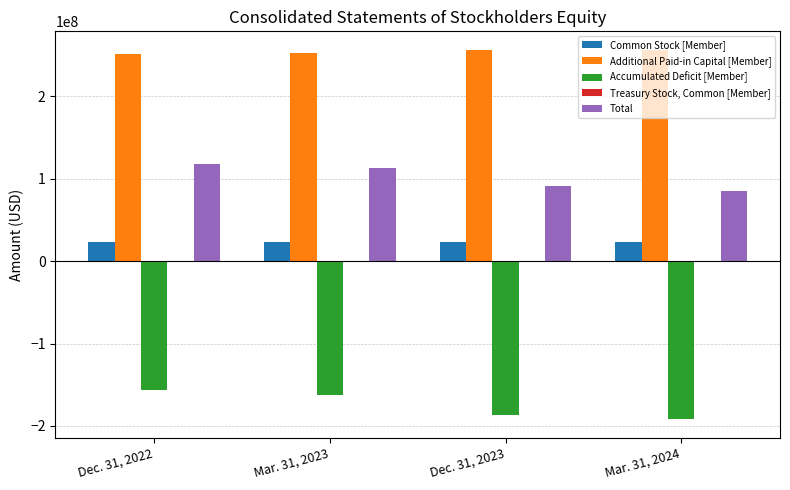

How many data points does each series have?

4